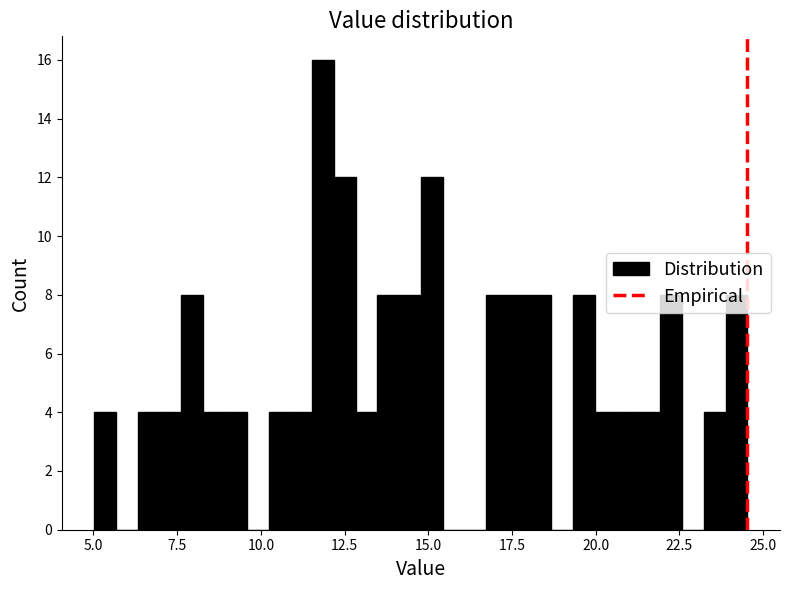

Around what value on the x-axis is the tallest bar? Give the approximate position of its centre, as read against the axis.

12.0